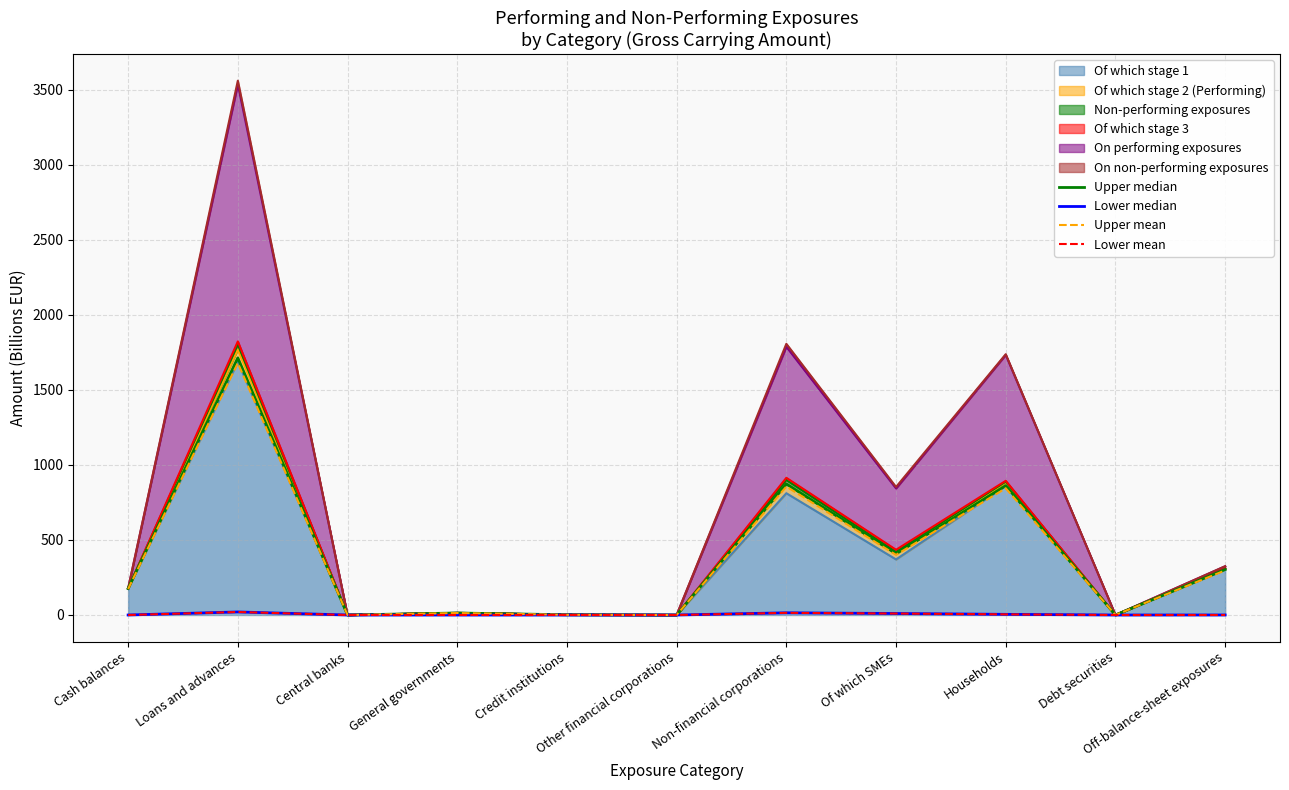

At which category does the chart reach its minimum across all series?

Central banks